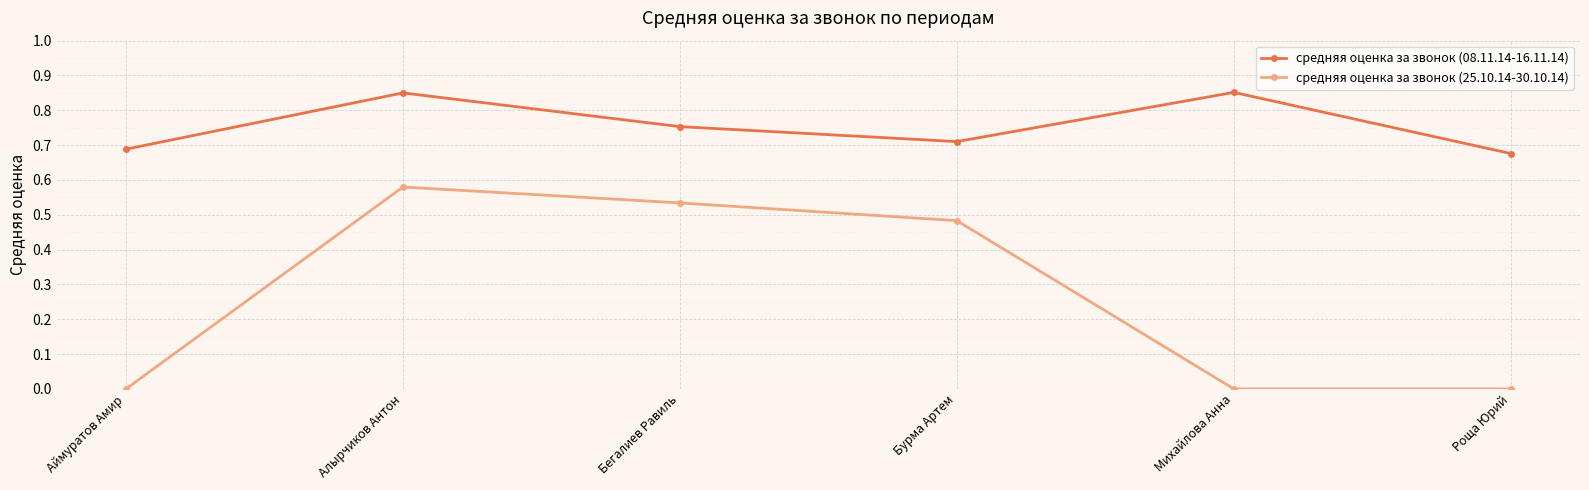

What are all the series names shown in the legend?

средняя оценка за звонок (08.11.14-16.11.14), средняя оценка за звонок (25.10.14-30.10.14)